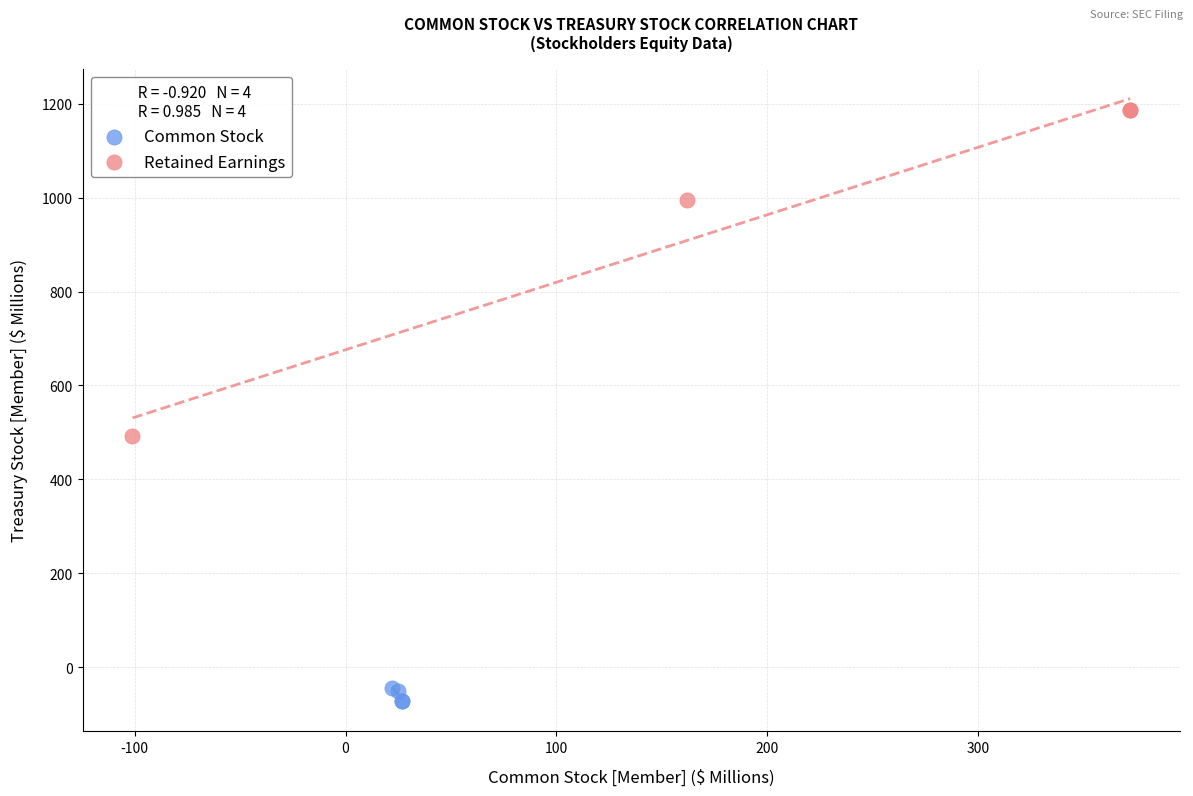

Which series contains the highest Y value?

Retained Earnings